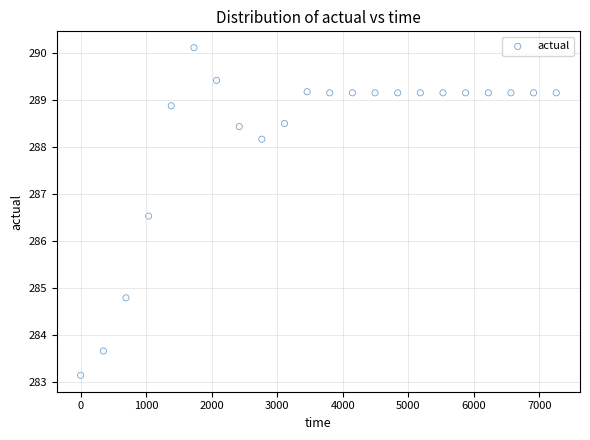

What is the range of X values (max minus min)?

7257.6